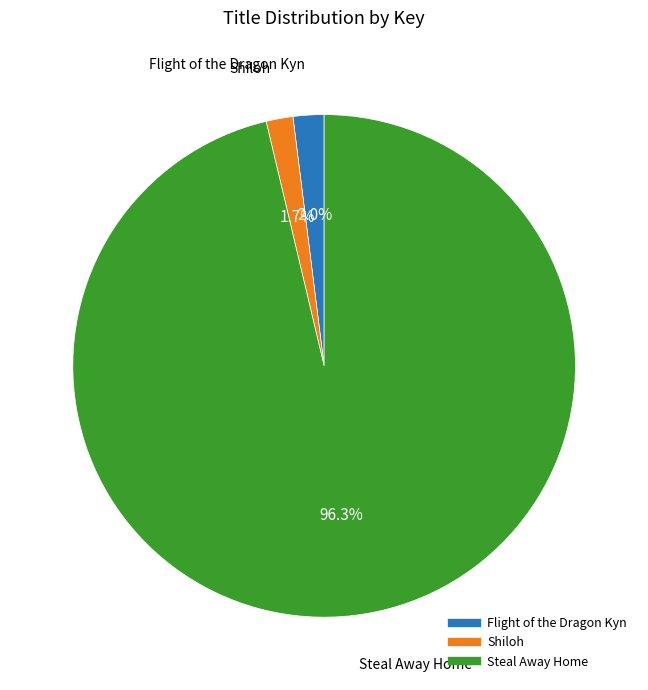

Which slice is the largest?

Steal Away Home